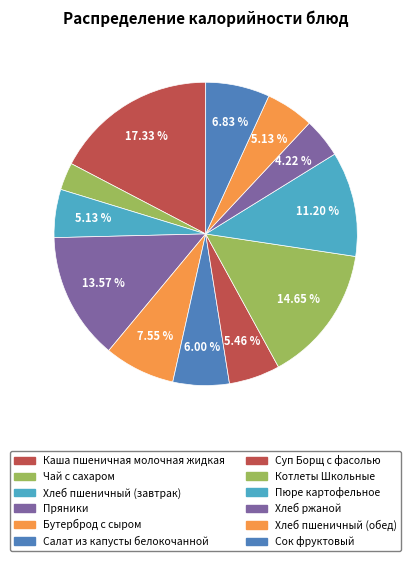

To the nearest percent, what portion does Сок фруктовый represent?

7%